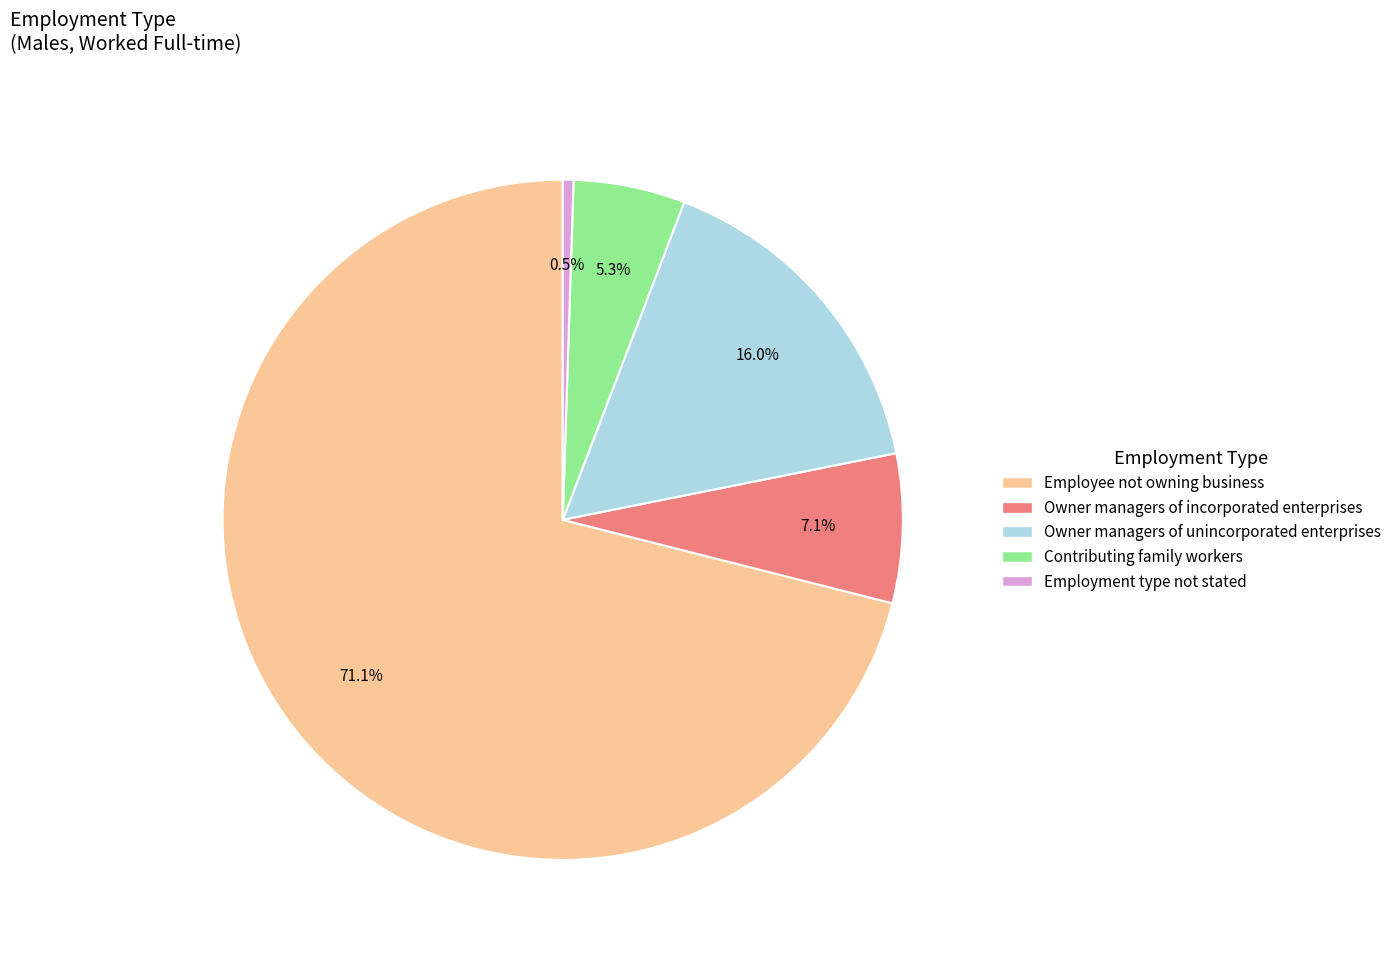

To the nearest percent, what is the difference between the largest and smallest slice percentages?

71%